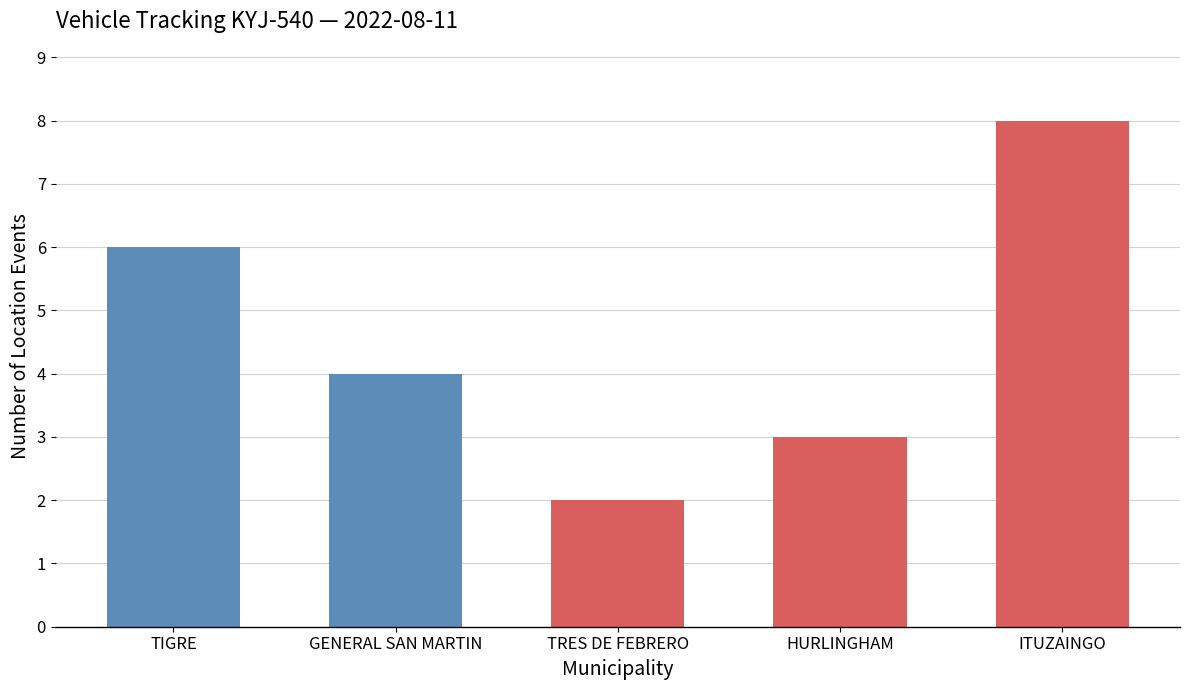

Reading left to right, list all the values displayed in this chart.

TIGRE=6	GENERAL SAN MARTIN=4	TRES DE FEBRERO=2	HURLINGHAM=3	ITUZAINGO=8